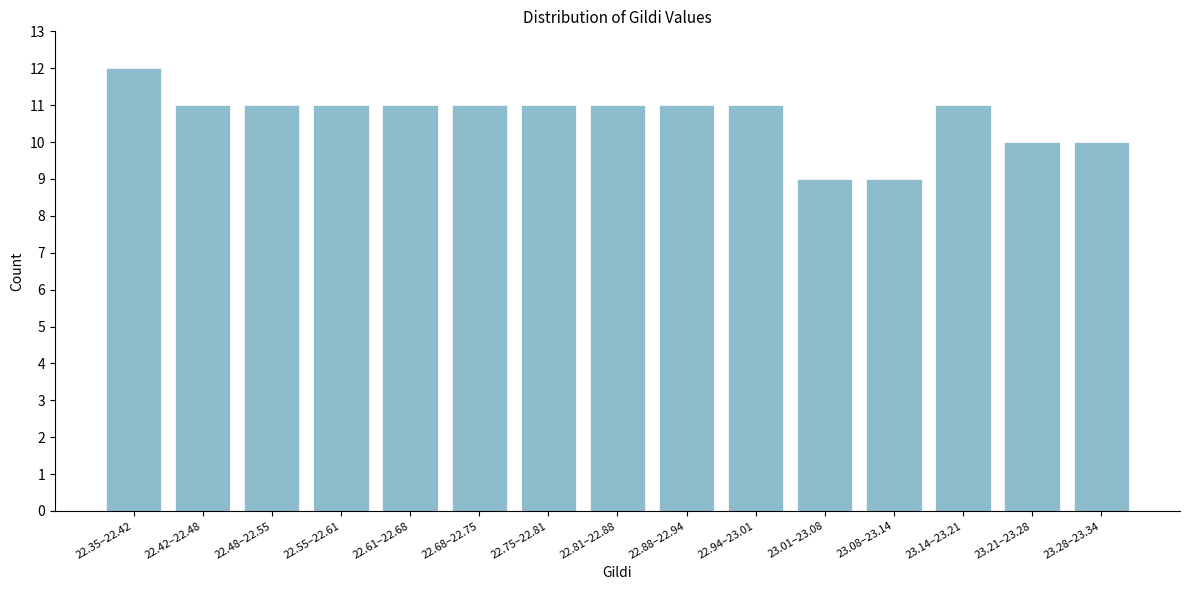

Reading left to right, extract all data points from this chart.

12	11	11	11	11	11	11	11	11	11	9	9	11	10	10